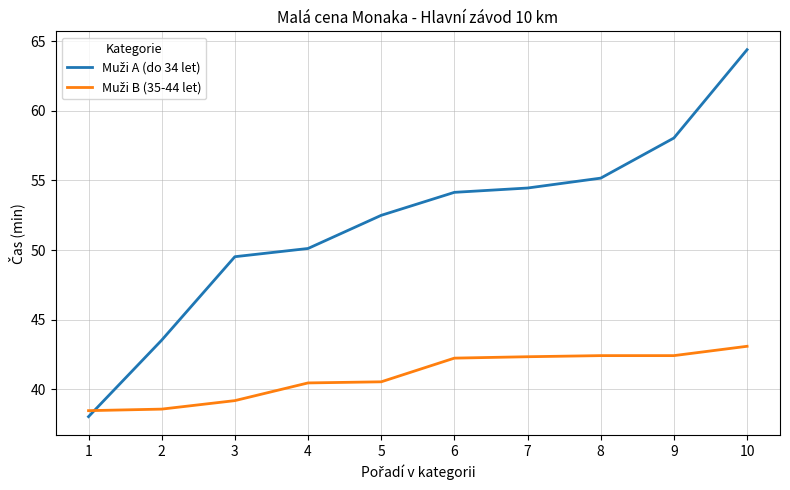

At which category is the sum across all series the highest?

10